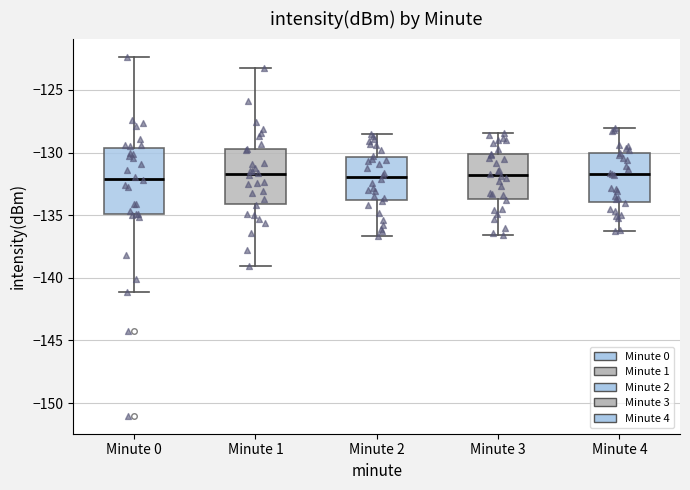

Where is the upper edge of the box for Minute 2 on the y-axis? The values are not printed on the chart, so give them approximately, as read against the axis.

-130.5